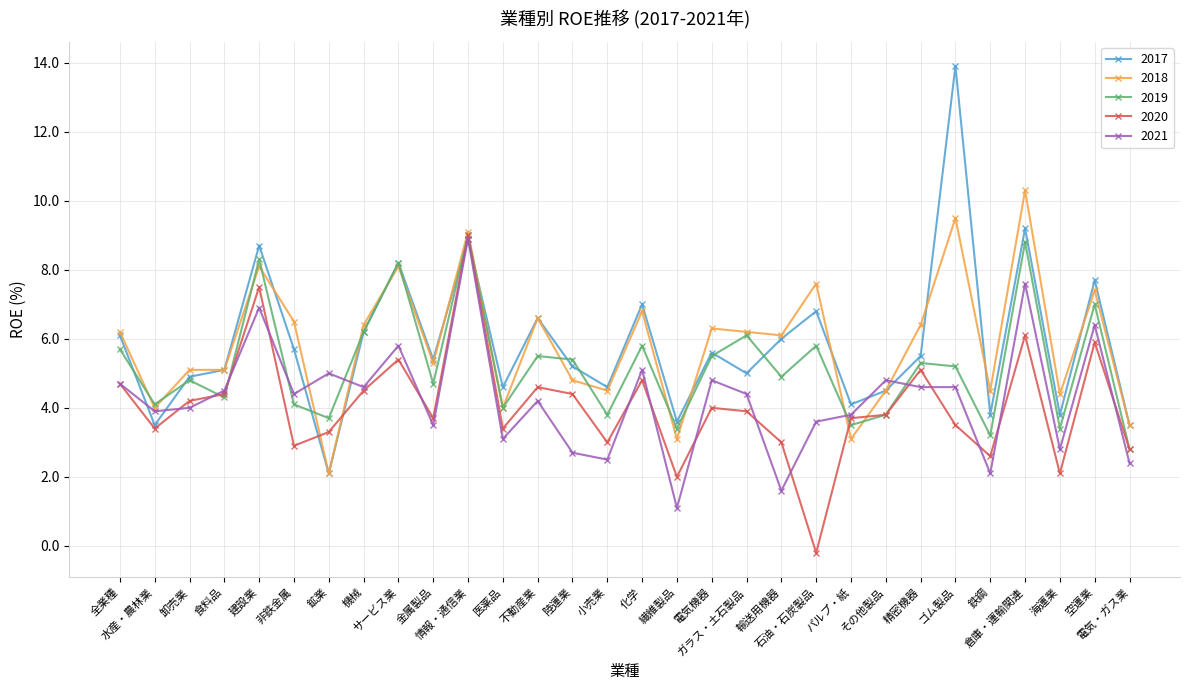

What is the value of the 2017 point at the 7th from the left?

2.1